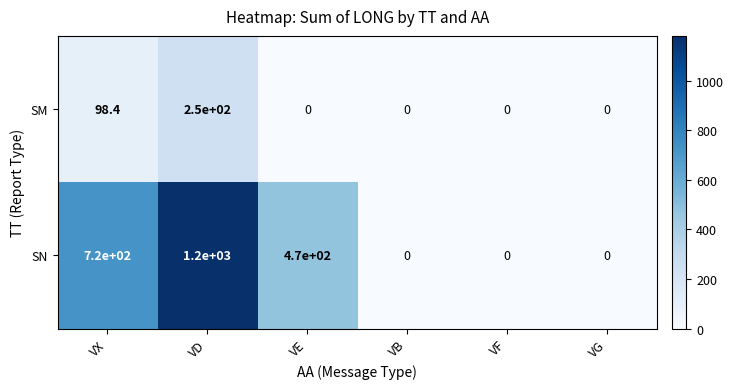

At how many categories does at least one series exceed 545?

2